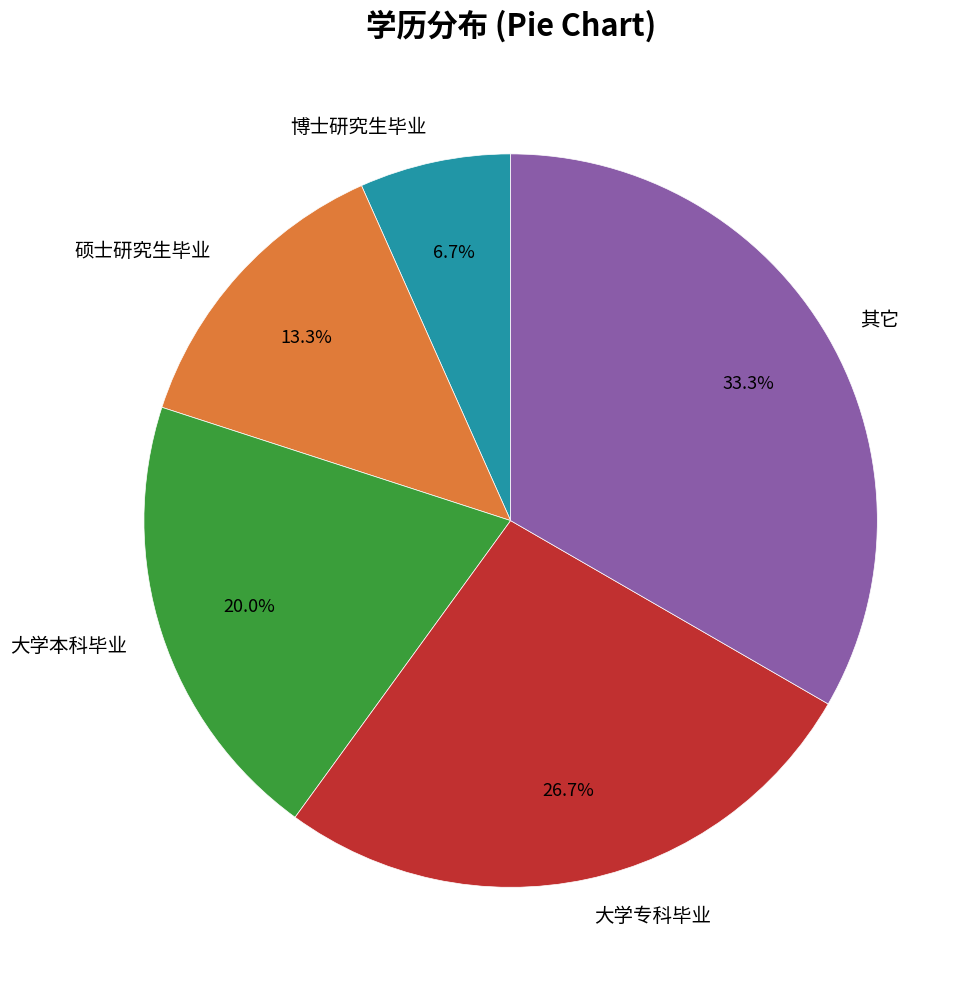

Which slice is the smallest?

博士研究生毕业